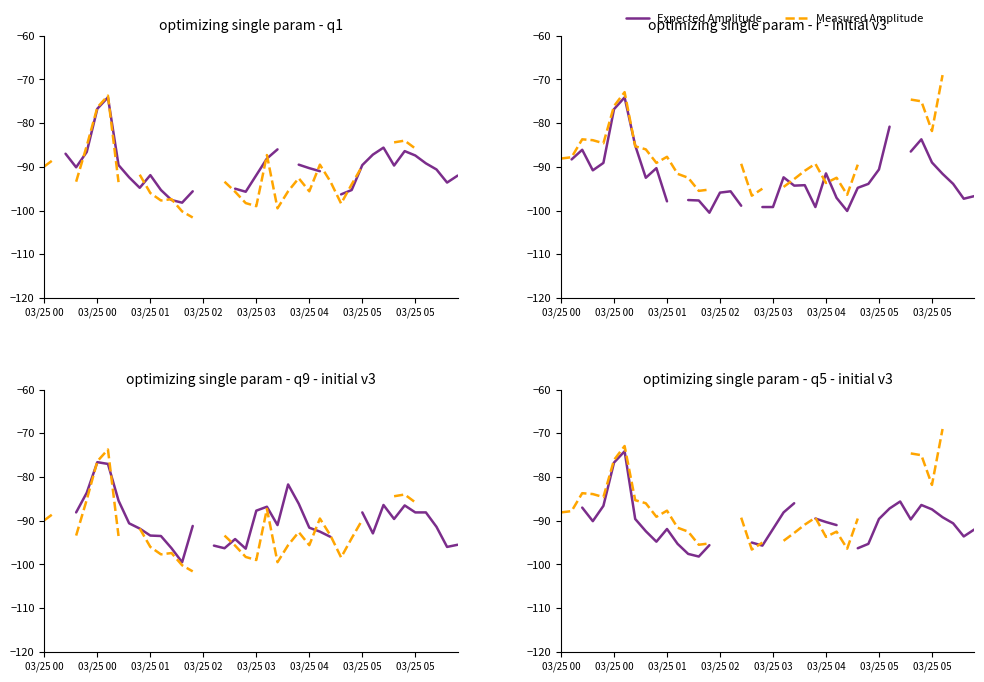

At which category is the sum across all series the highest?

03/25 05